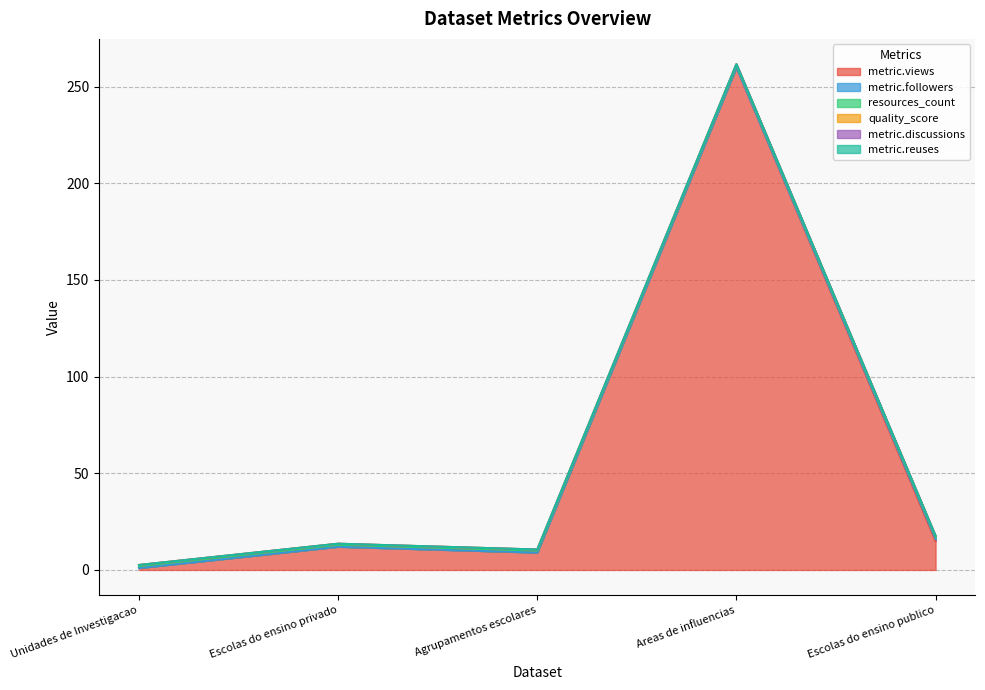

List the labels in order of metric.followers value, largest first.

Escolas do ensino publico, Unidades de Investigacao, Escolas do ensino privado, Agrupamentos escolares, Areas de influencias